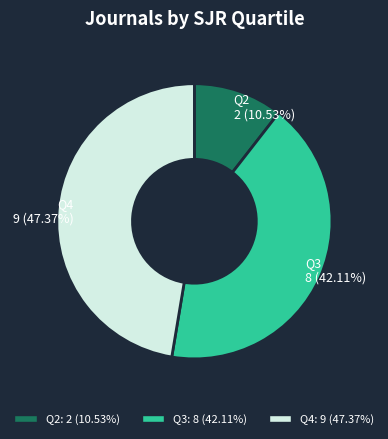

Does any single category account for the majority?

No